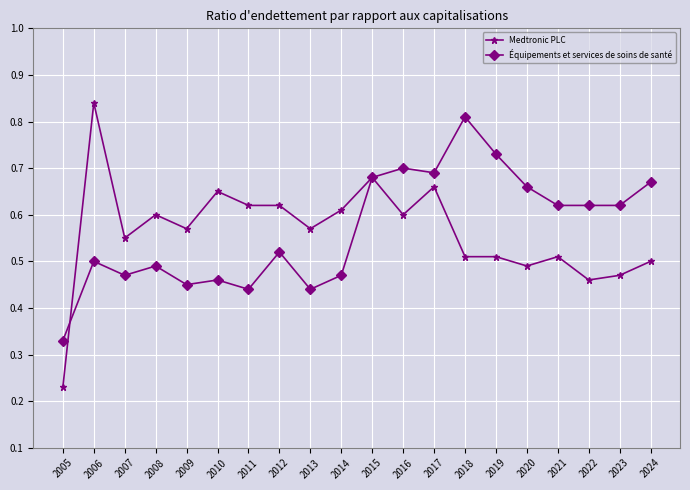

Count the Équipements et services de soins de santé values in the range 0 to 1.

20